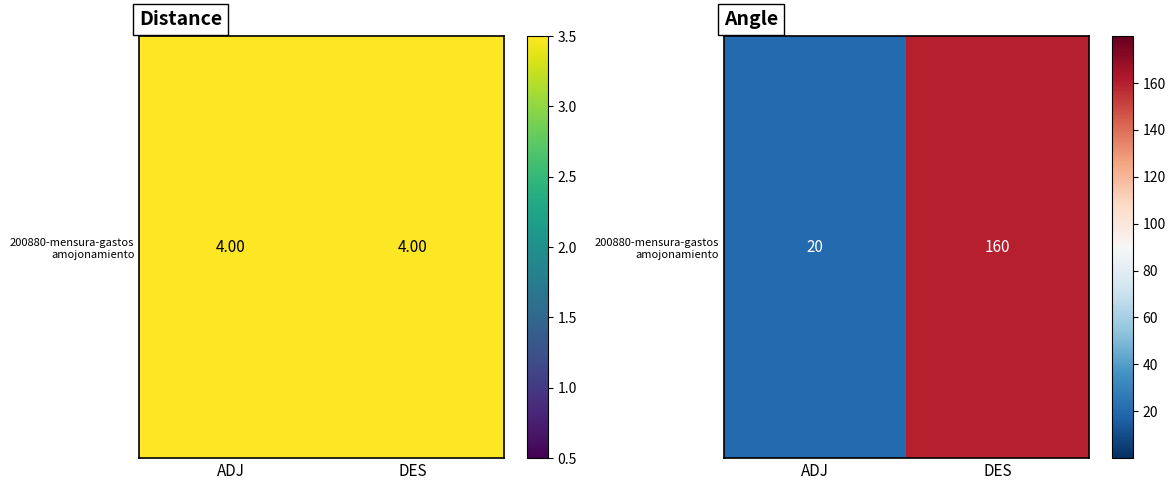

True or false: the data shows 14 at ADJ.

False